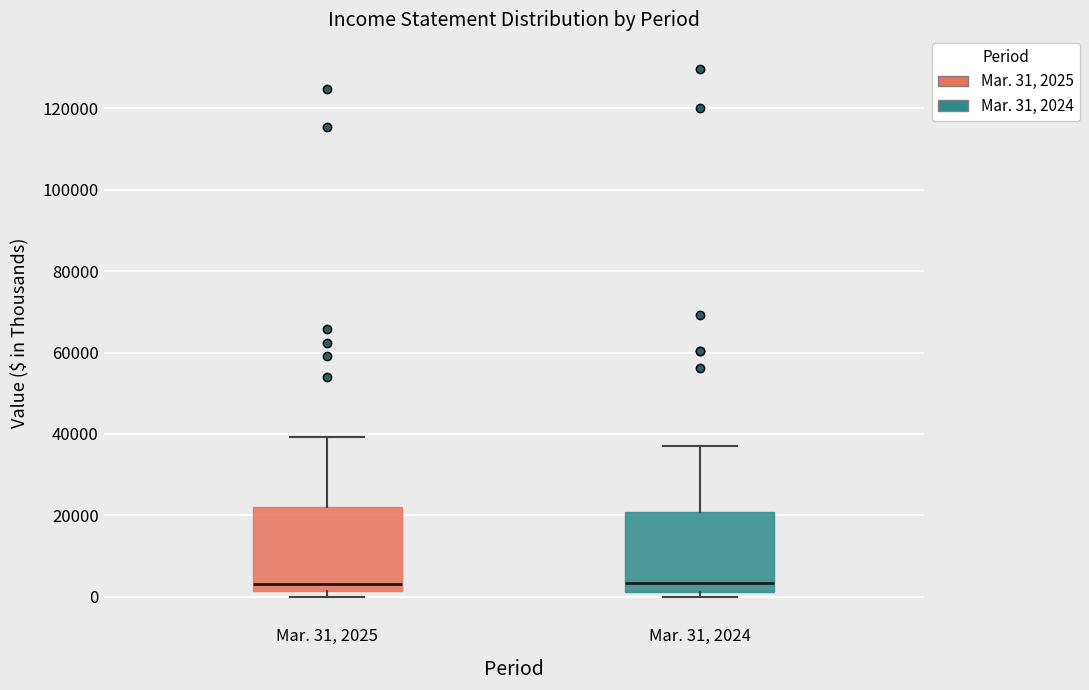

Reading left to right, transcribe this box plot: for each box, give where its median line is, the range the box spans, and where its two whiskers end, as read against the y-axis. The values are not printed on the chart, so give them approximately, as read against the axis.

Mar. 31, 2025: median 4000, box 2000 to 22000, whiskers 0 to 40000
Mar. 31, 2024: median 4000, box 2000 to 20000, whiskers 0 to 38000